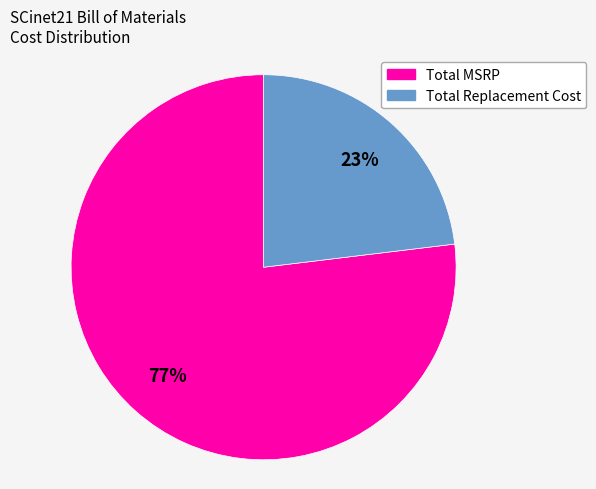

Rank the categories by value from highest to lowest.

Total MSRP, Total Replacement Cost